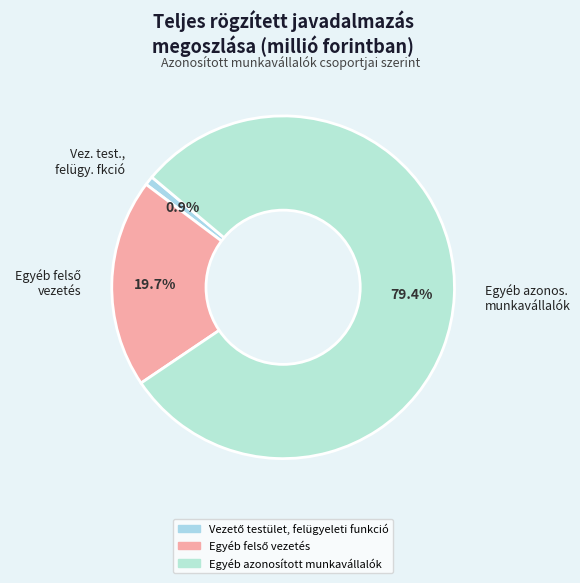

What percentage is NOT represented by Egyéb azonos. munkavállalók?

20.6%